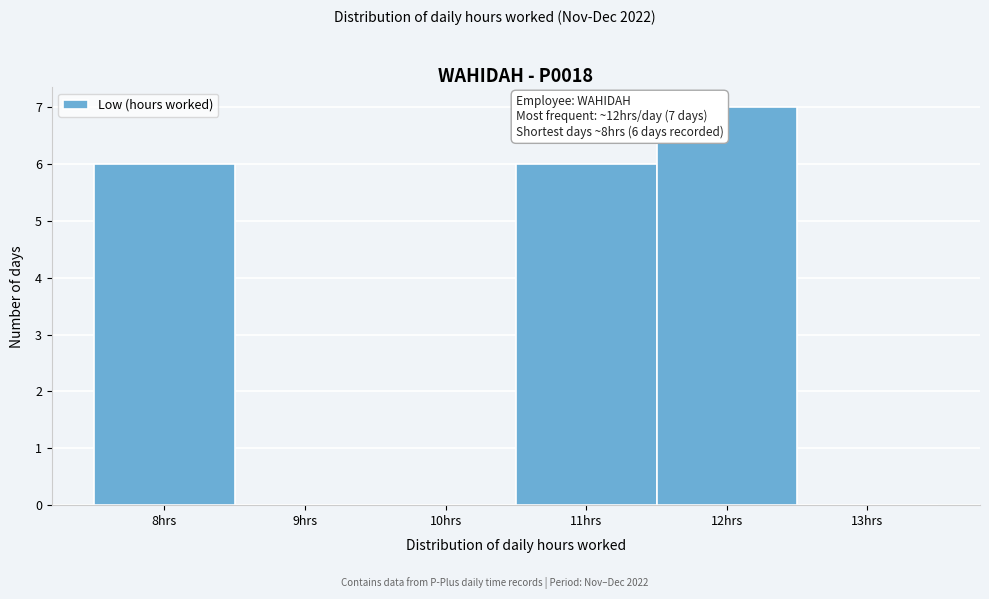

Which range on the x-axis has the tallest bar?

11.5 to 12.5